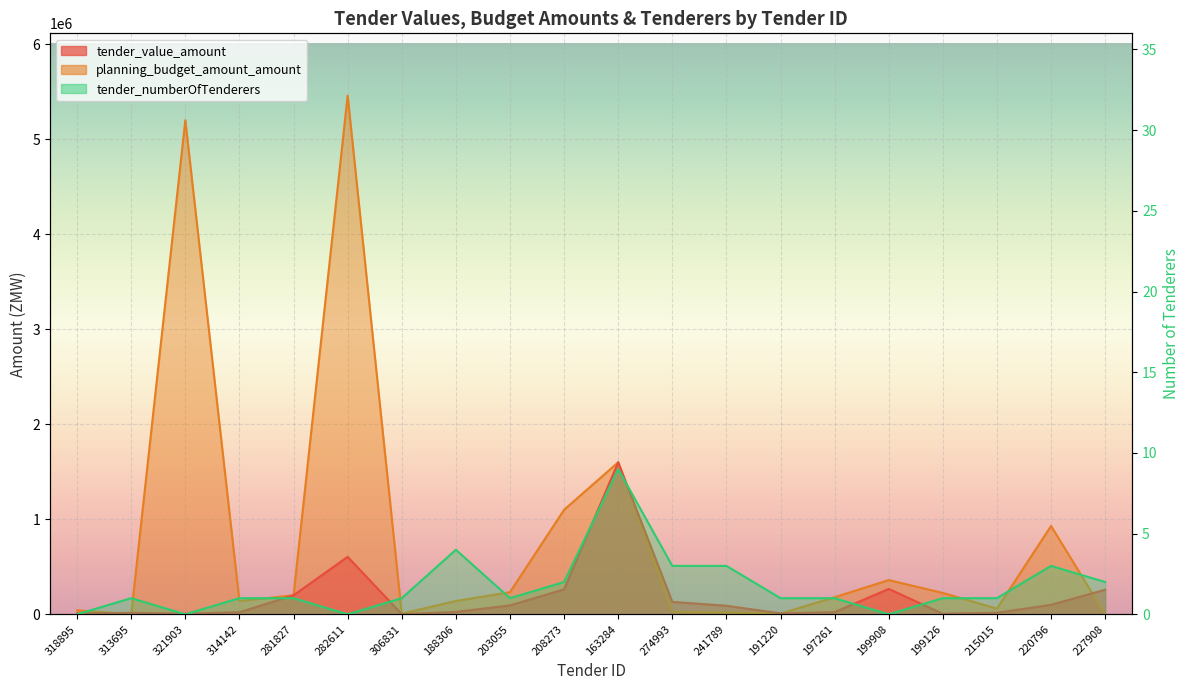

Where is the first local minimum for planning_budget_amount_amount?

313695